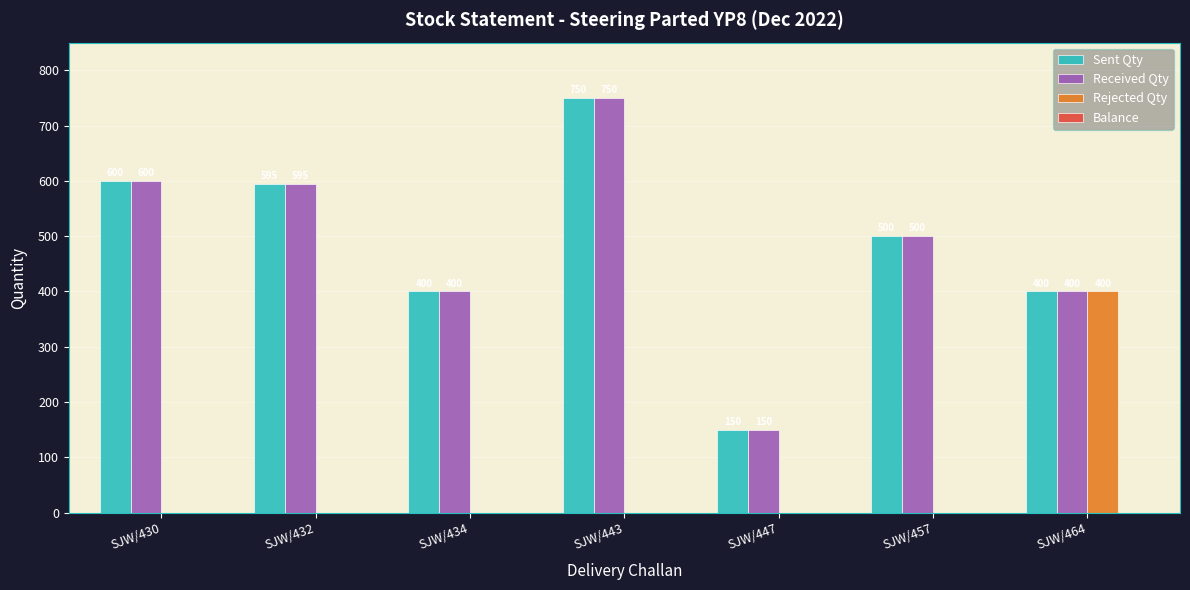

What is the maximum value shown in the chart?

750